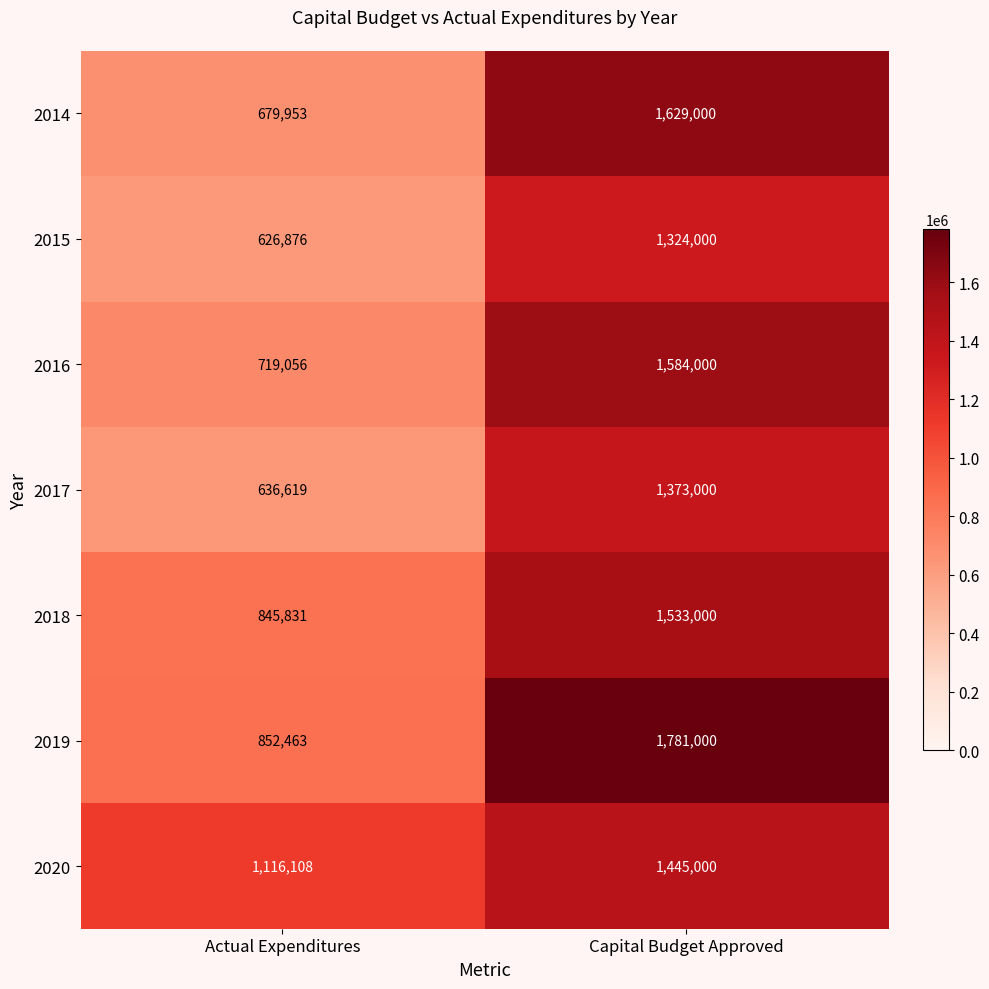

How many series are shown in this chart?

7